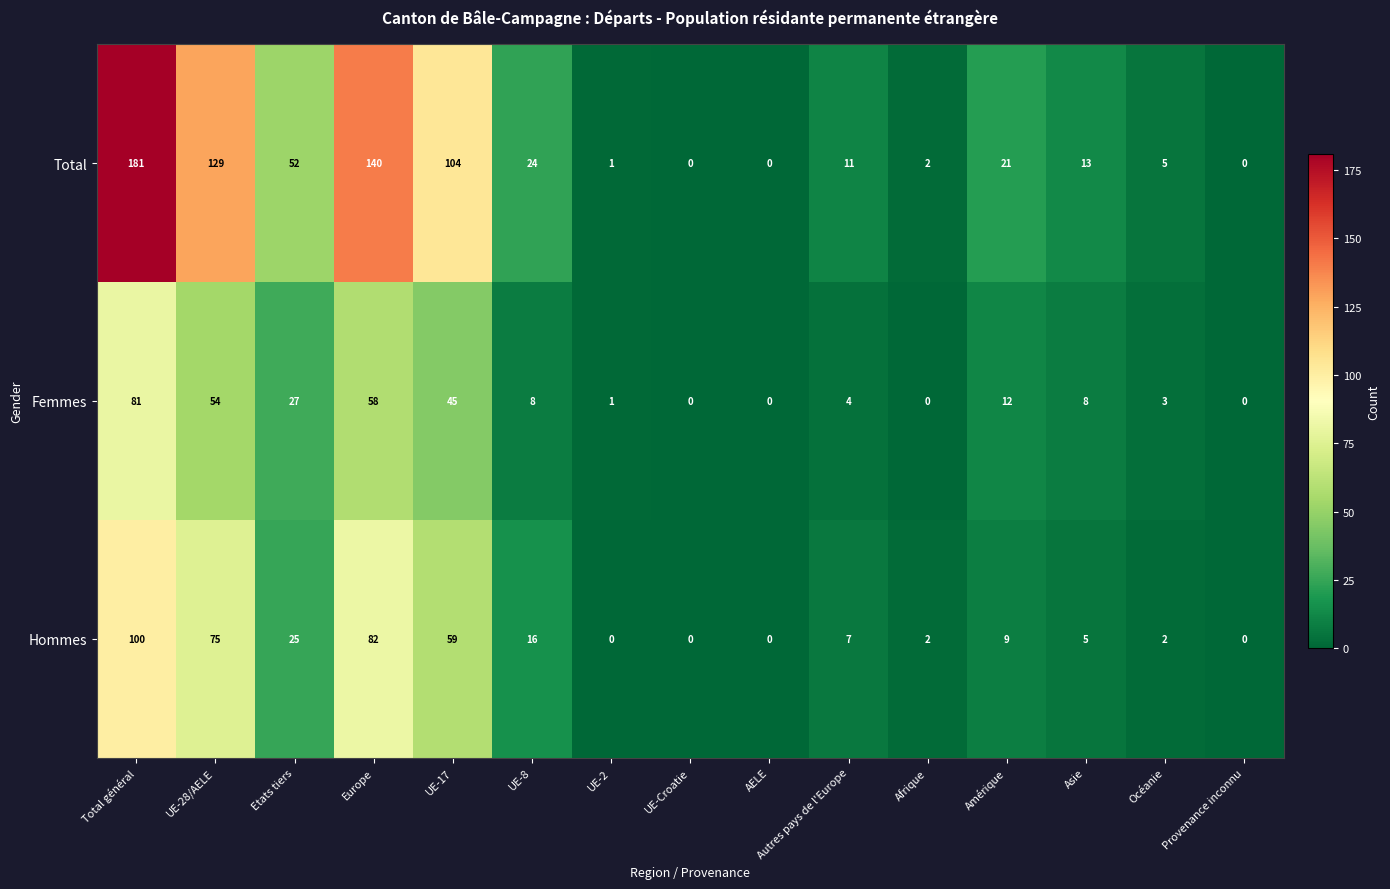

List the series in order of their overall mean, lowest first.

Femmes, Hommes, Total